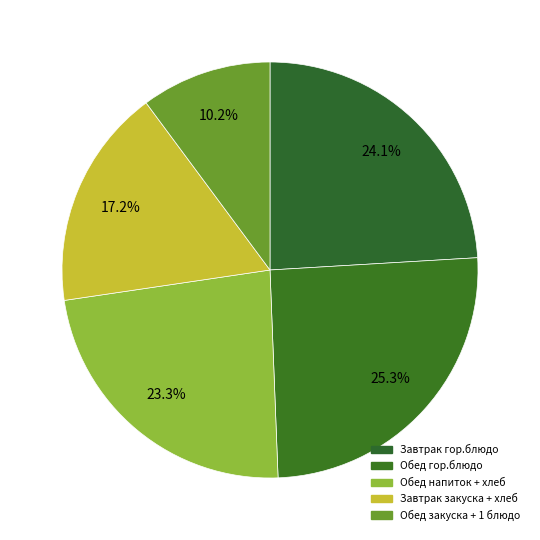

Count the number of slices in the pie.

5